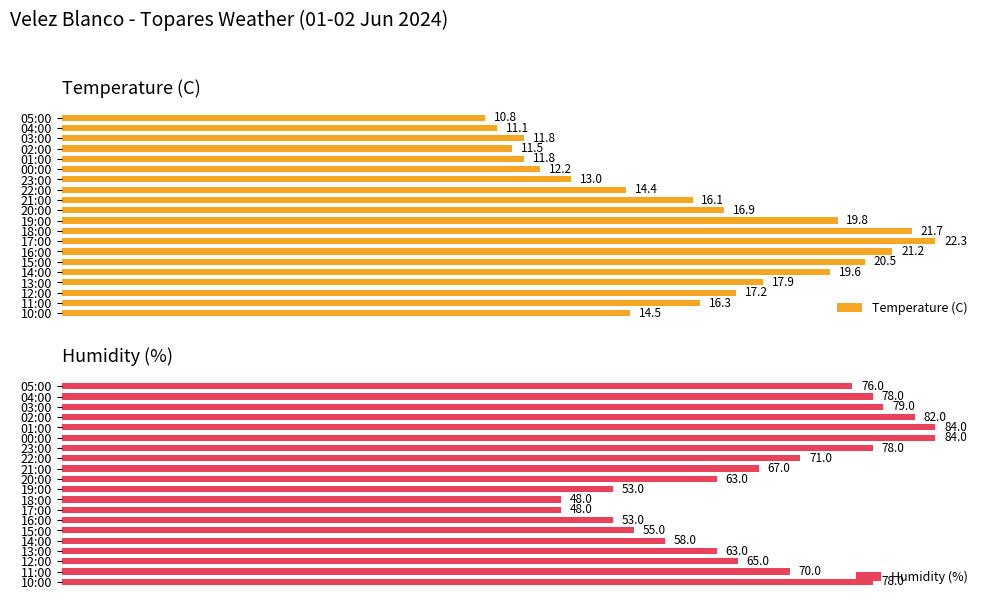

Which series has the widest spread of values?

Humidity (%)